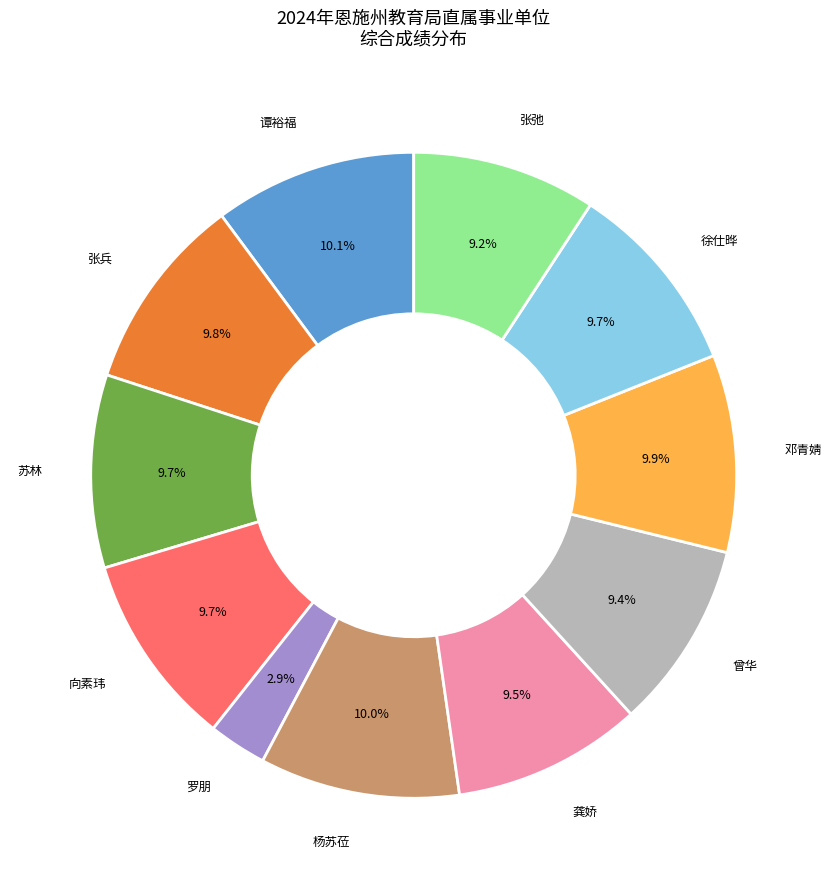

How many slices are in this pie chart?

11